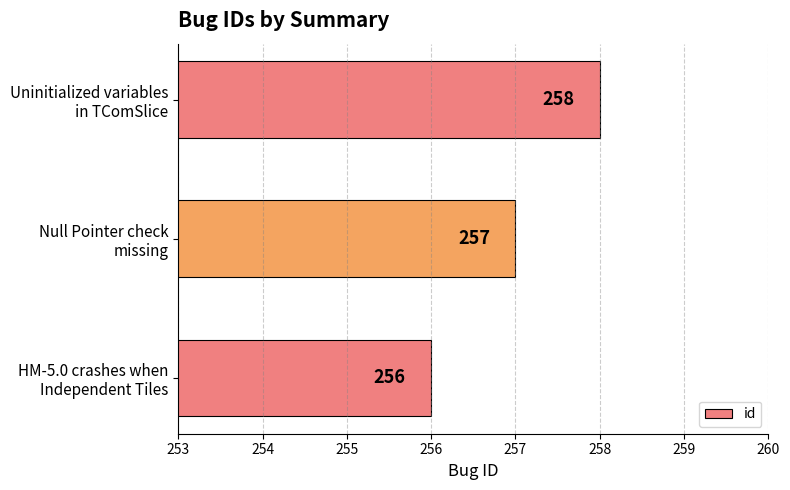

What is the smallest value displayed?

256